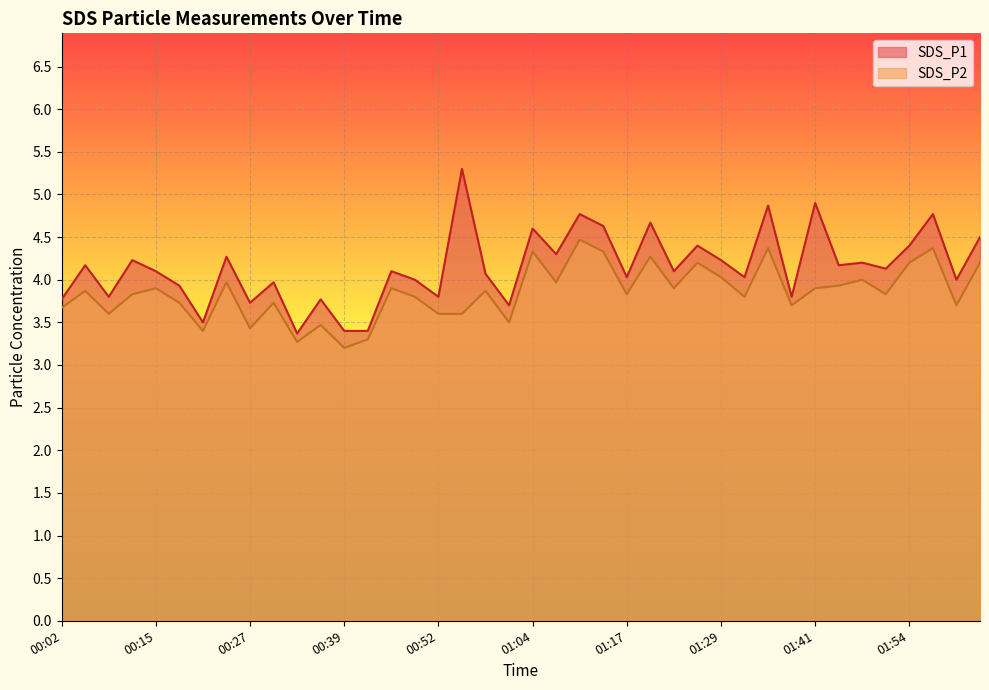

True or false: SDS_P1 has more than 1 interior local peaks.

True